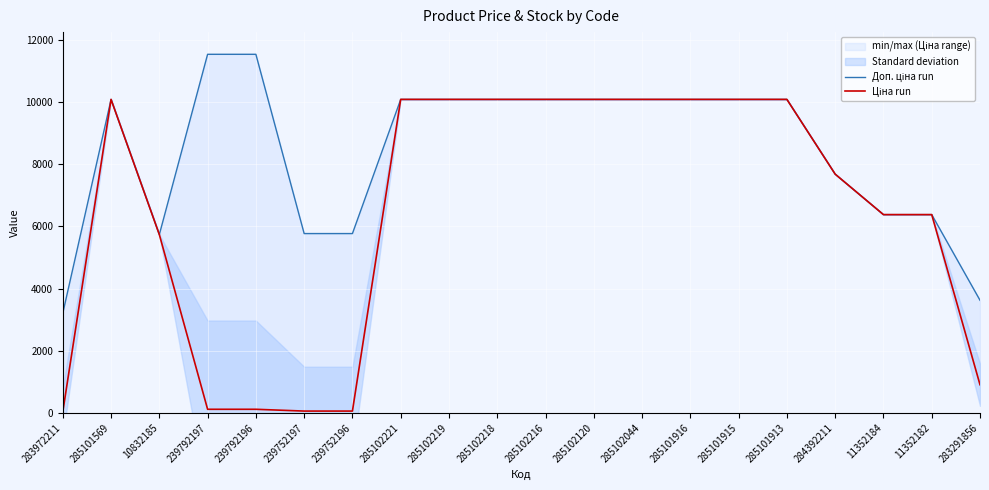

What is the difference between the highest and lowest values at 239752196?

5711.3